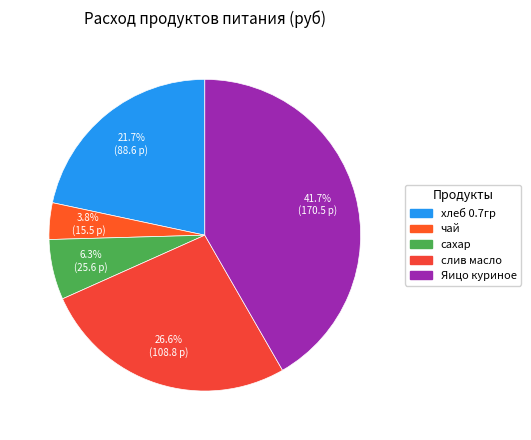

Is it true that хлеб 0.7гр is 7% of the pie?

False